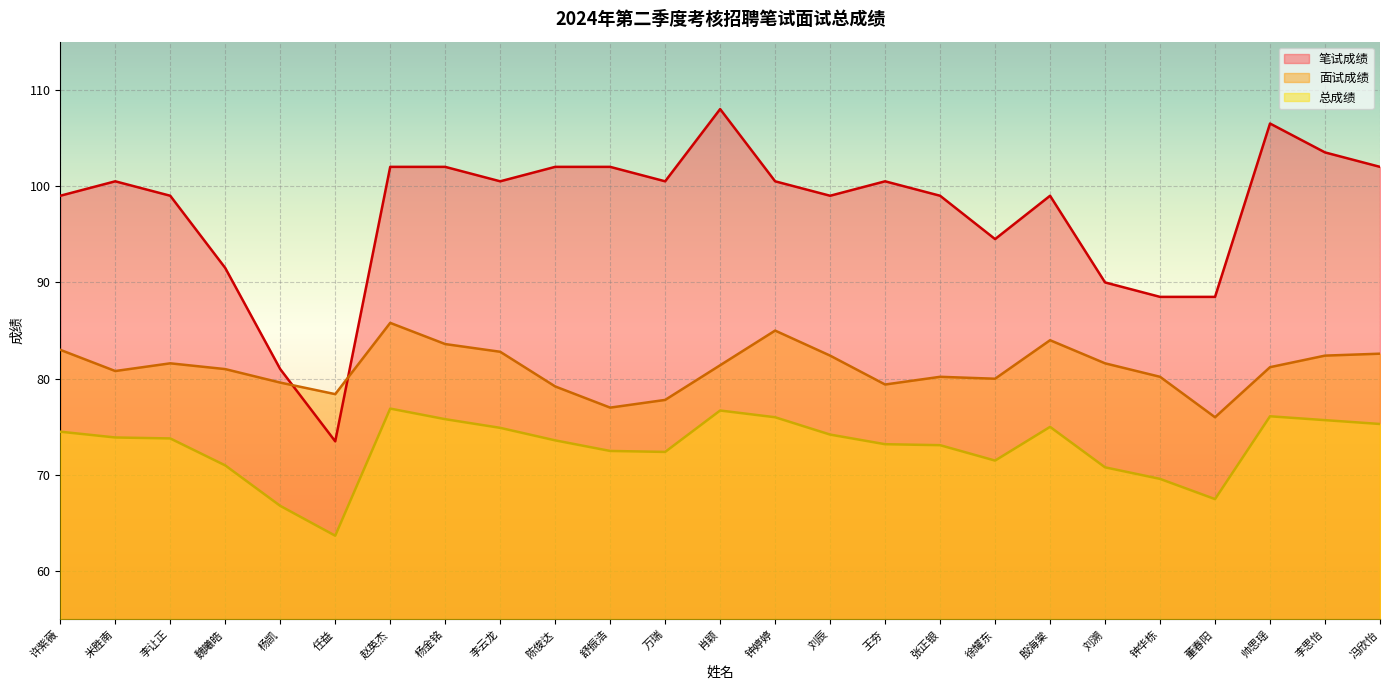

What is the total value across all series at 殷海棠?

258.0